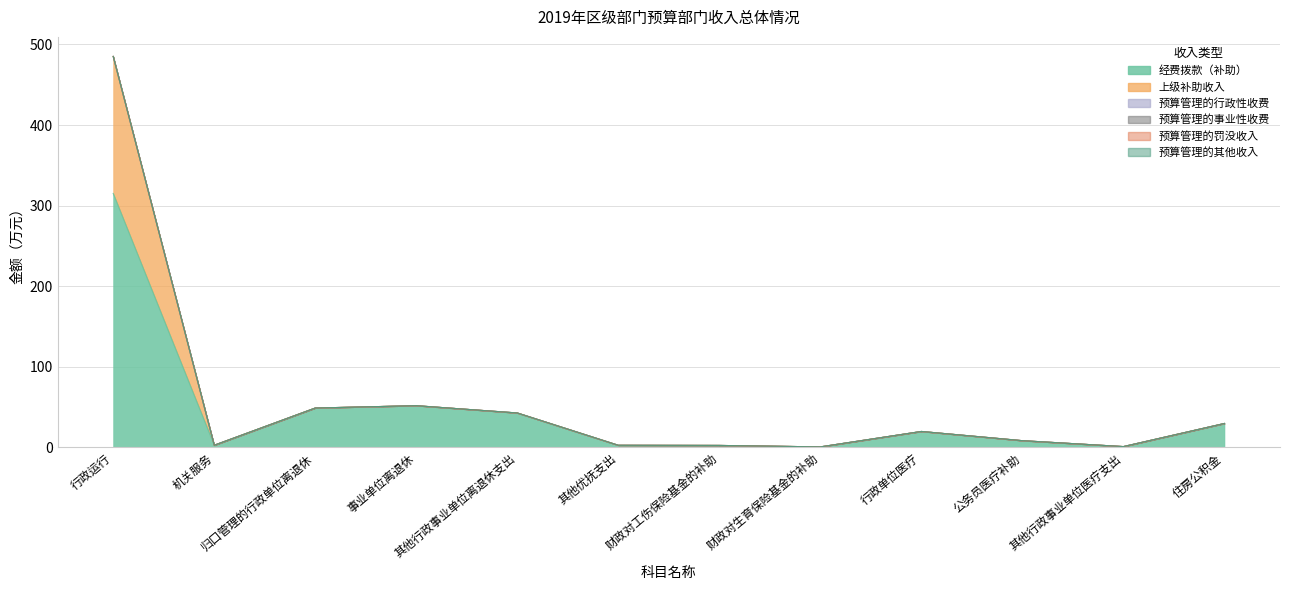

At which category is the sum across all series the highest?

行政运行